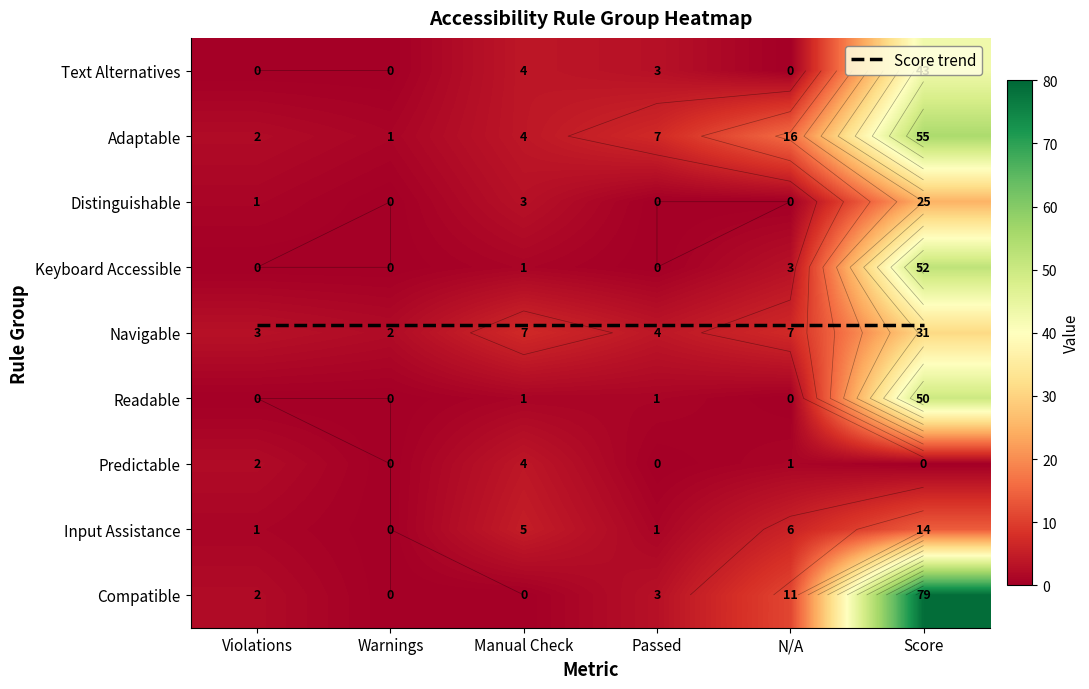

What is the difference between the maximum and minimum values in the Adaptable series?

54.0